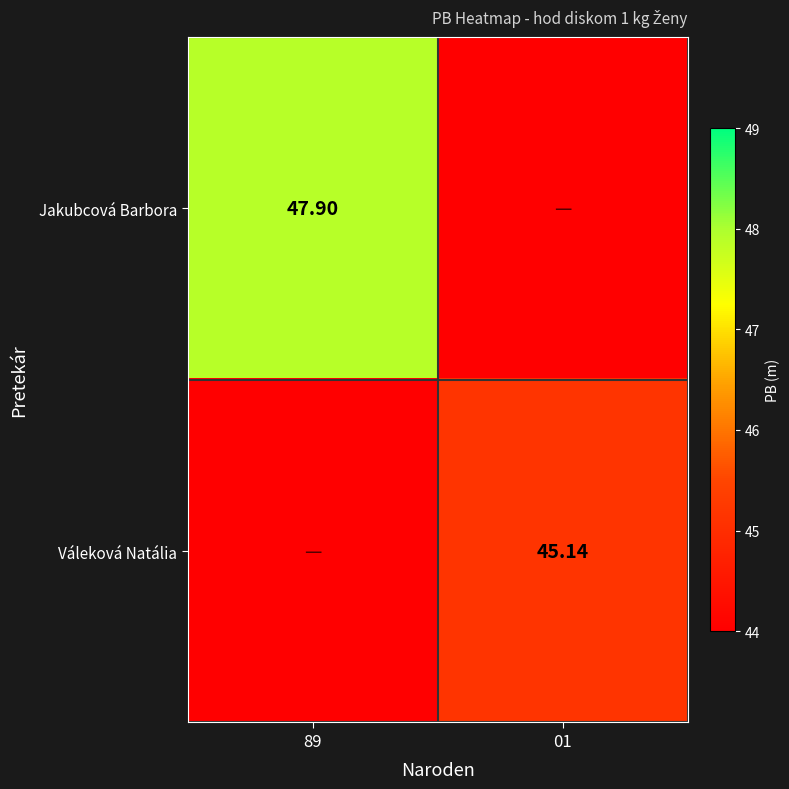

Is the value of Jakubcová Barbora at 89 greater than the value of Váleková Natália at 01?

Yes